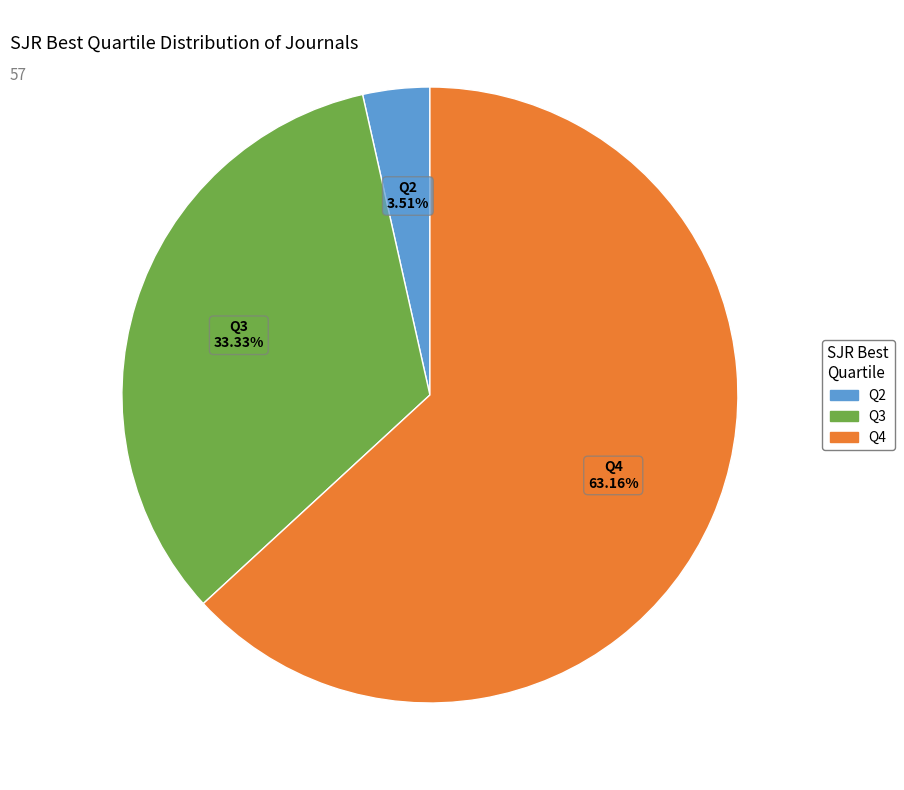

Which slice represents more than half of the pie?

Q4